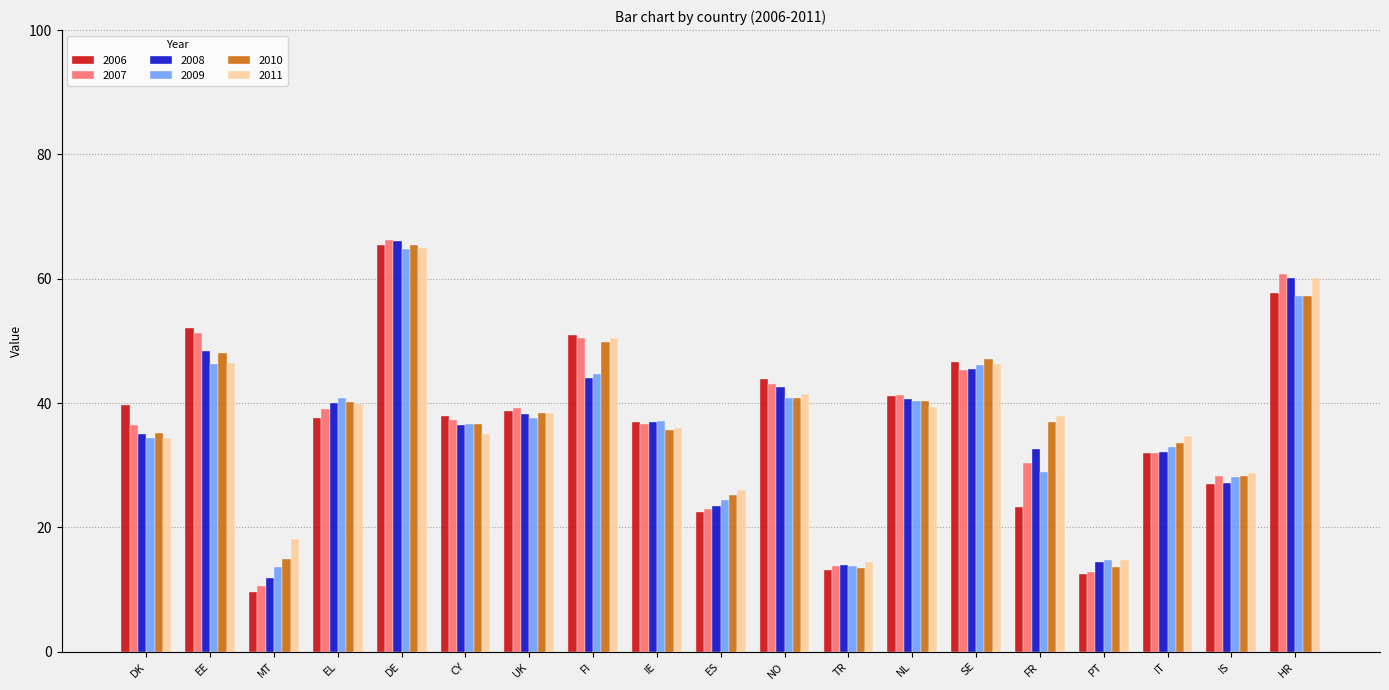

Is it true that 2009 equals 25.5 at CY?

False